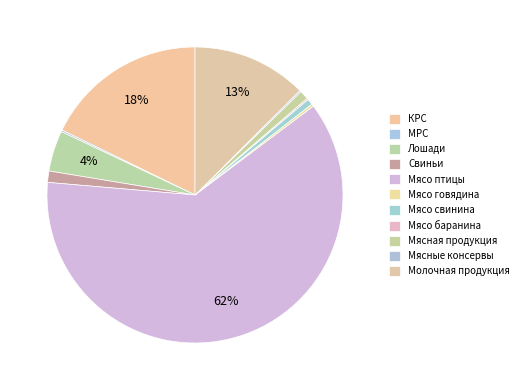

Does Мясо говядина account for over 50% of the chart?

No